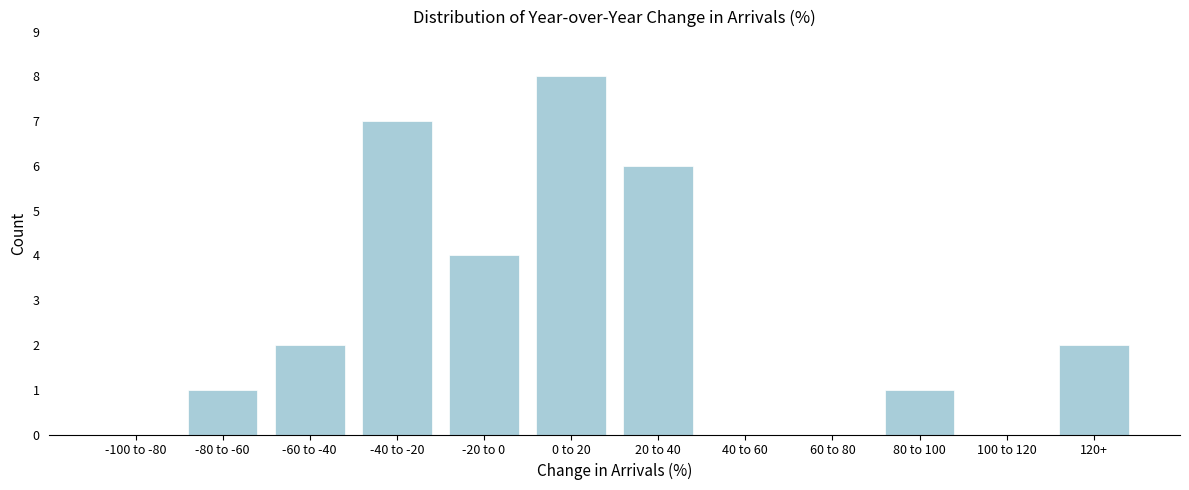

Reading left to right, what are all the values shown in this chart?

-100 to -80=0	-80 to -60=1	-60 to -40=2	-40 to -20=7	-20 to 0=4	0 to 20=8	20 to 40=6	40 to 60=0	60 to 80=0	80 to 100=1	100 to 120=0	120+=2